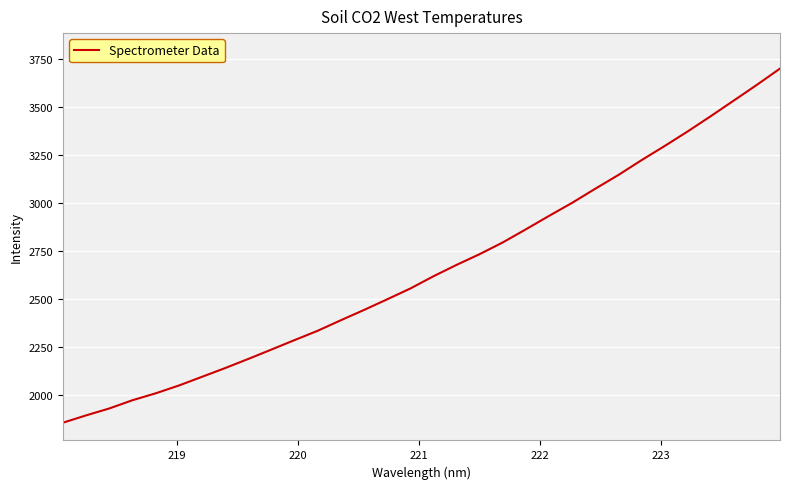

What is the smallest value displayed?

1854.4